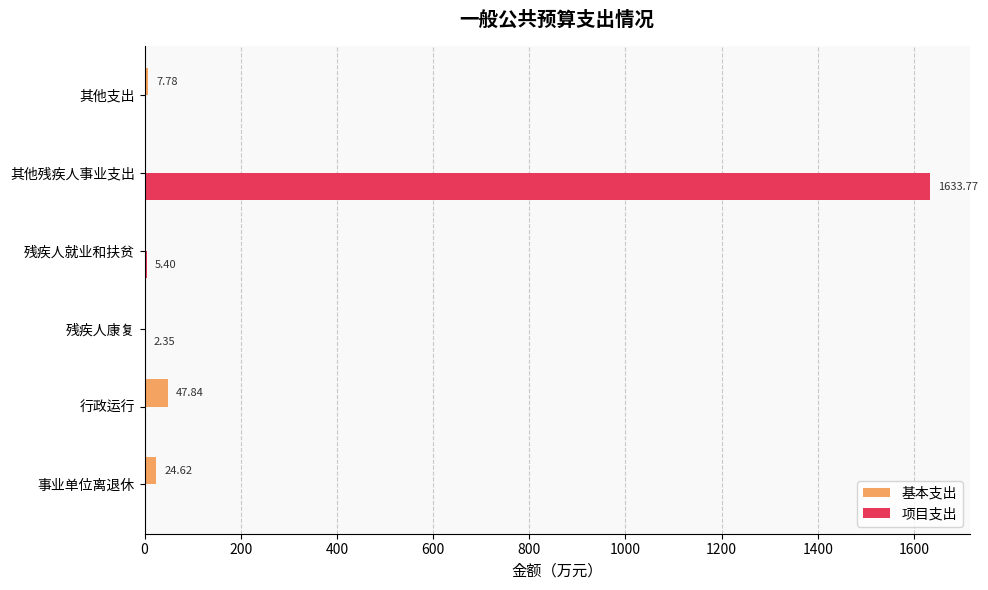

What is the total value across all series at 残疾人就业和扶贫?

5.4